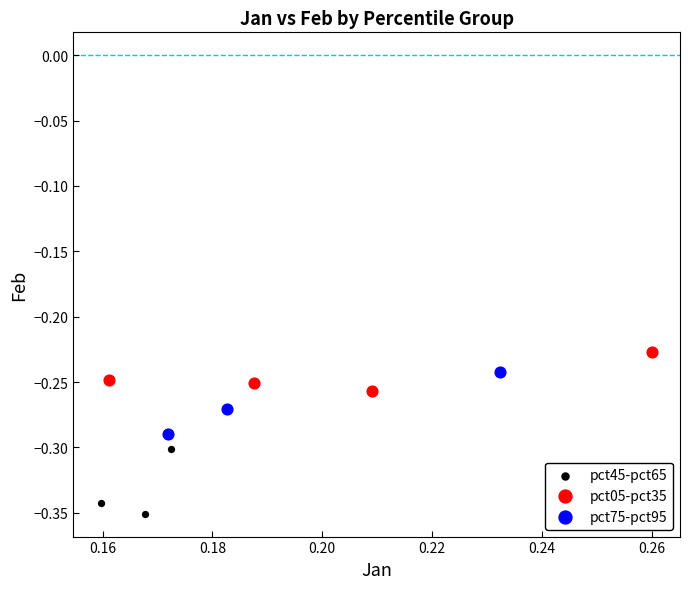

What are all the series names shown in the legend?

pct45-pct65, pct05-pct35, pct75-pct95